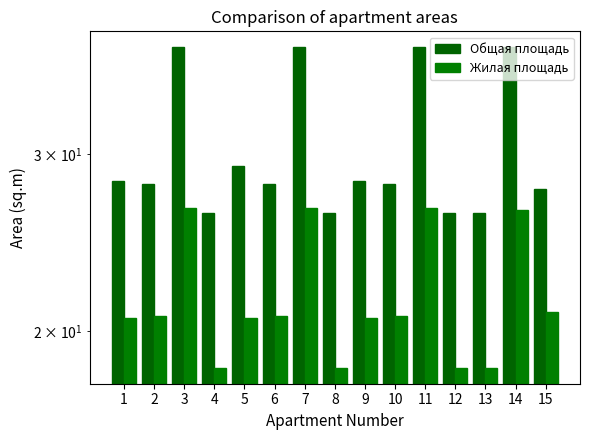

List the series in order of their peak value, highest first.

Общая площадь, Жилая площадь